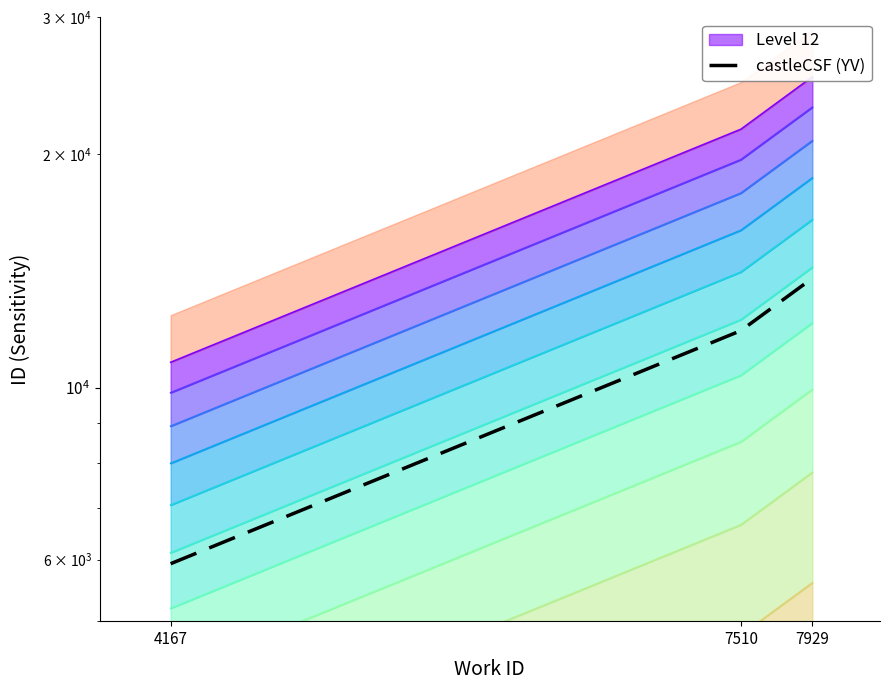

Reading left to right, what are all the values shown in this chart?

5929.6	11842.1	13835.3